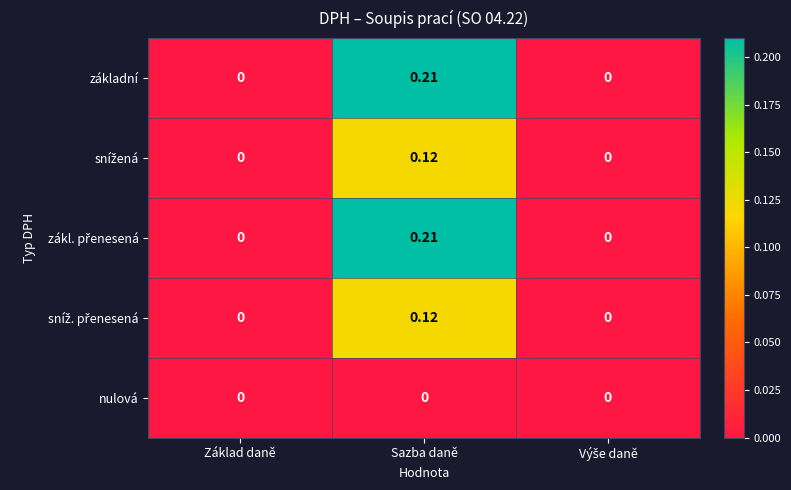

At which category is the sum across all series the highest?

Sazba daně